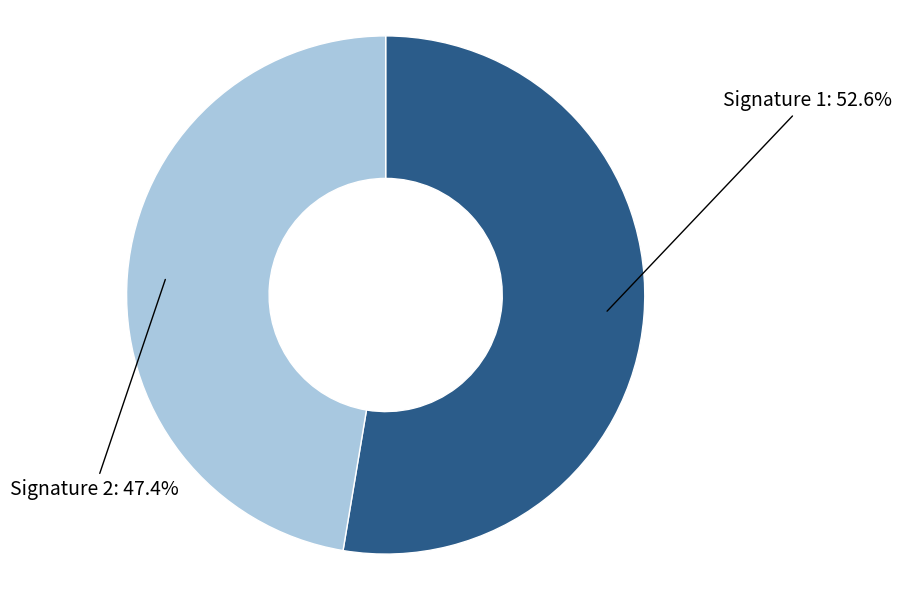

What is the smallest slice in the pie chart?

Signature 2